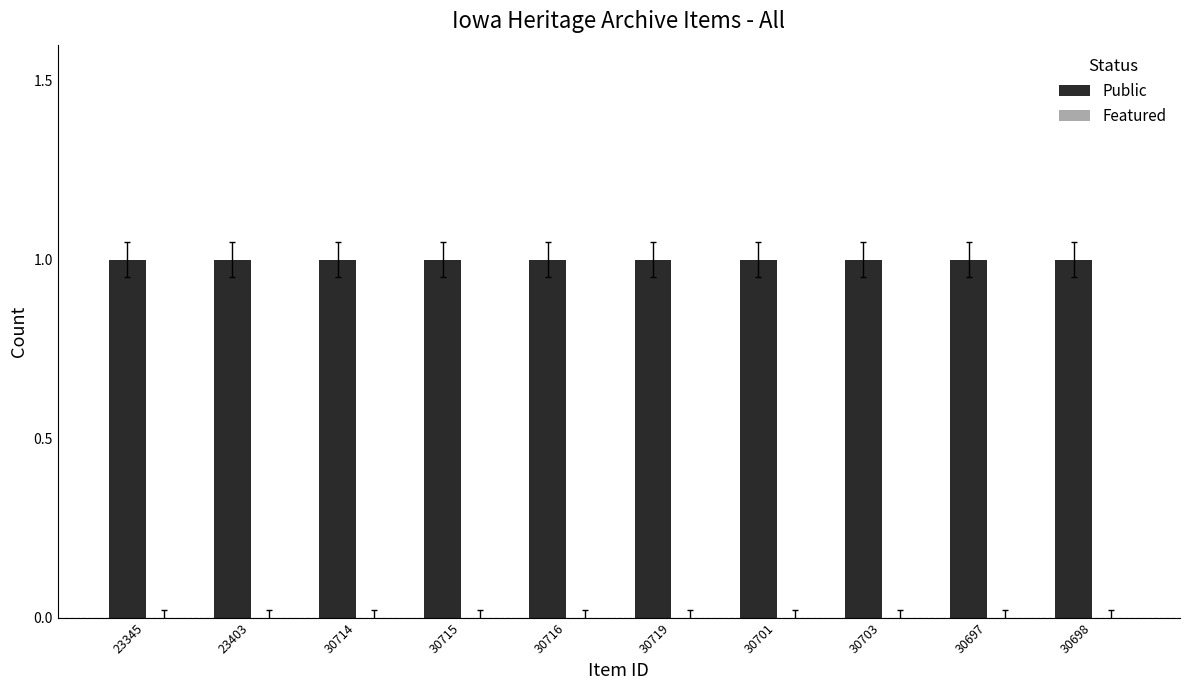

What is the total value across all series at 23403?

1